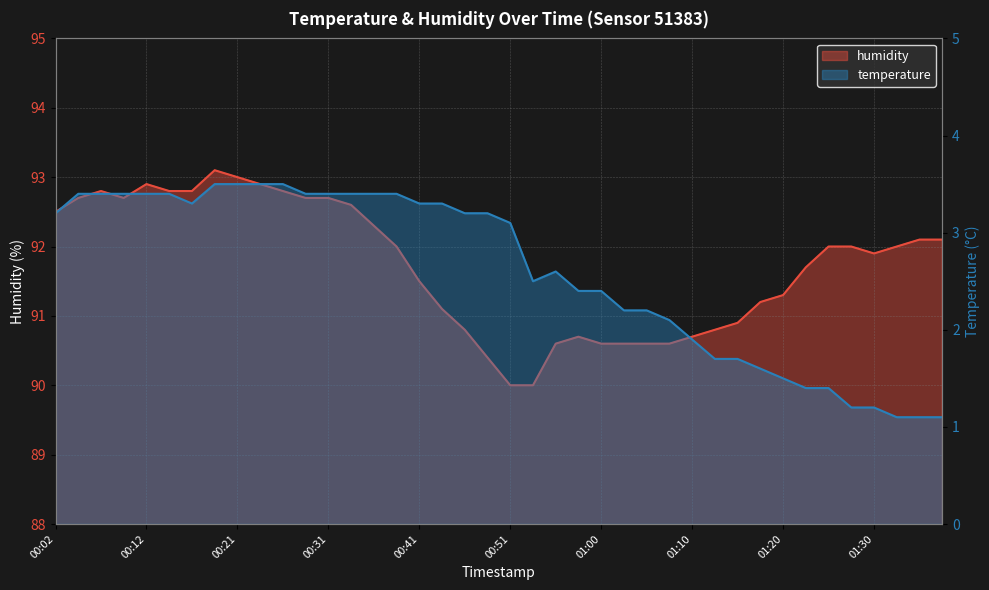

What is the spread (max minus min) of values at 00:46?

87.6